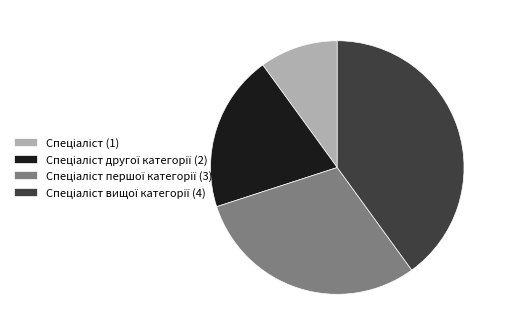

Does any single category account for the majority?

No